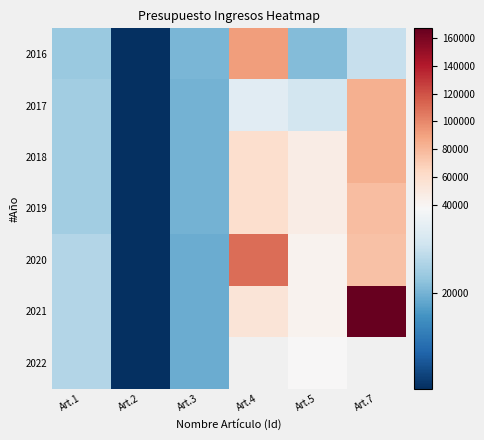

List the series in order of their peak value, lowest first.

2022, 2019, 2018, 2017, 2016, 2020, 2021